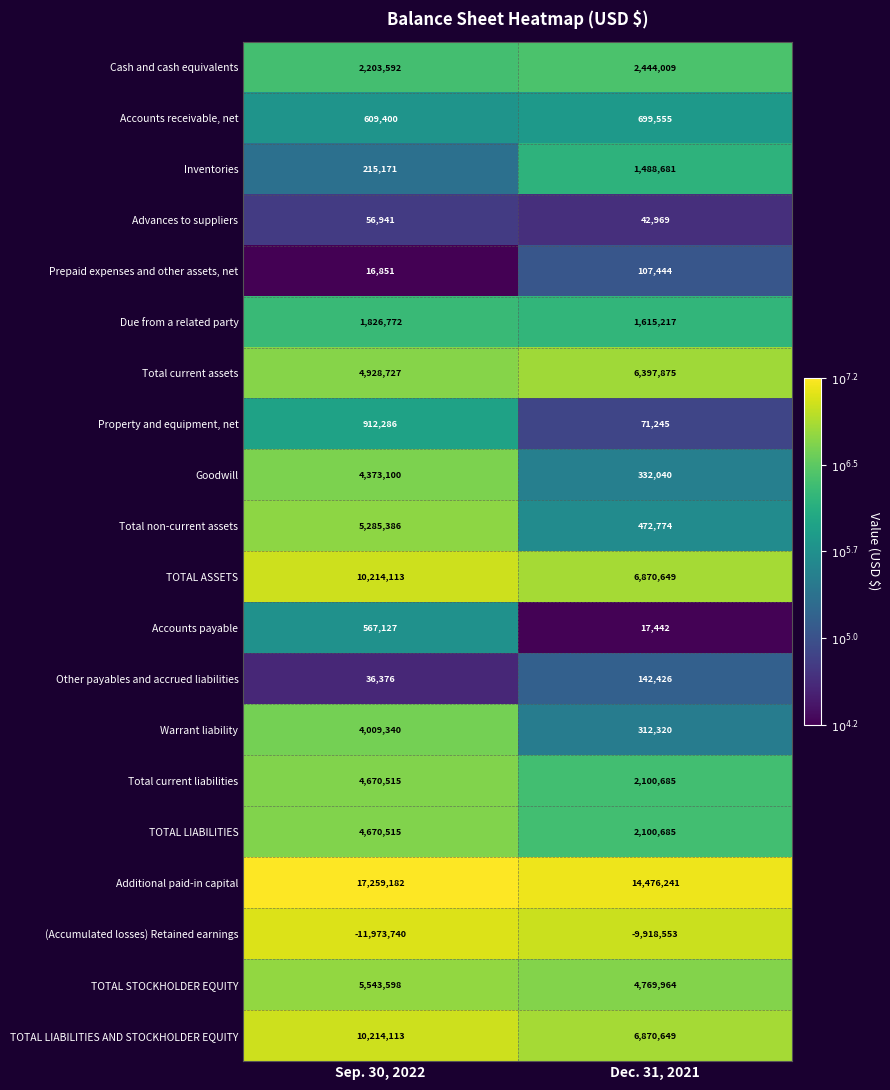

Which series has the widest spread of values?

Total non-current assets